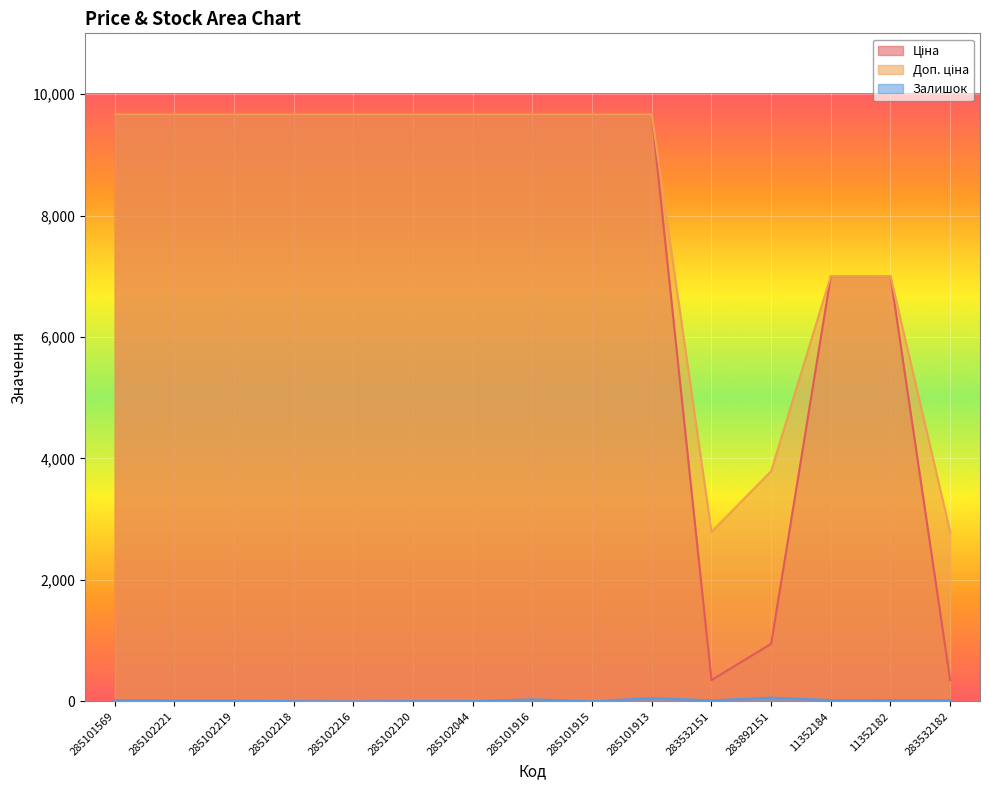

True or false: Залишок and Ціна cross at least once.

False